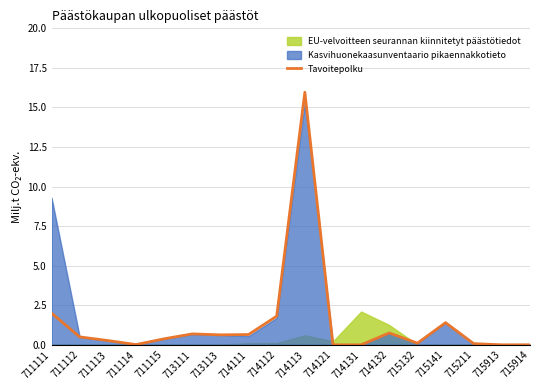

What is the sum of all values?

25.2